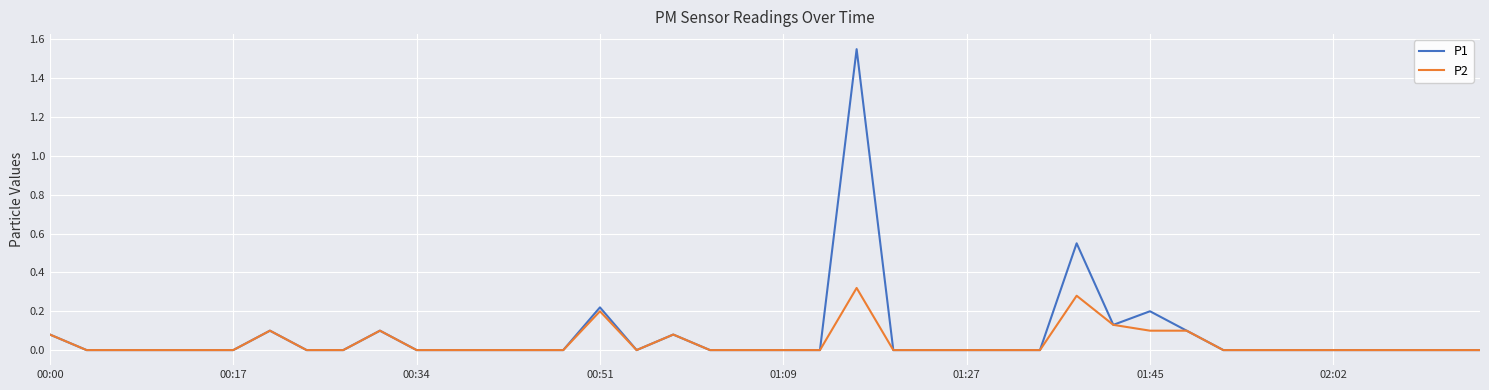

Rank the series by their maximum value, from highest to lowest.

P1, P2